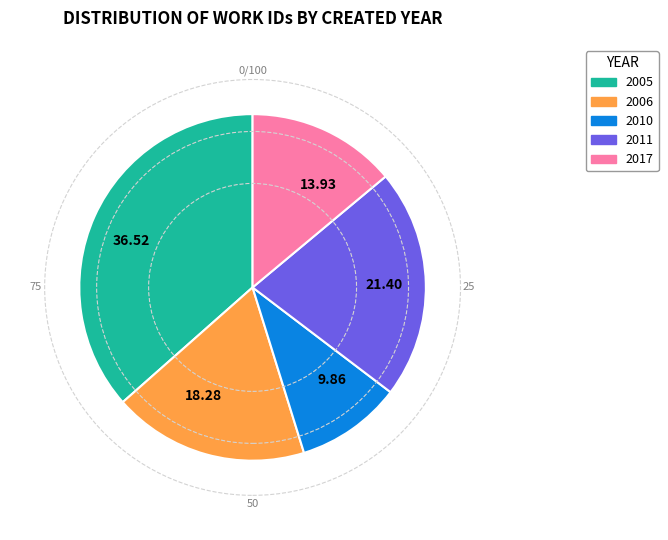

Count the number of slices in the pie.

5